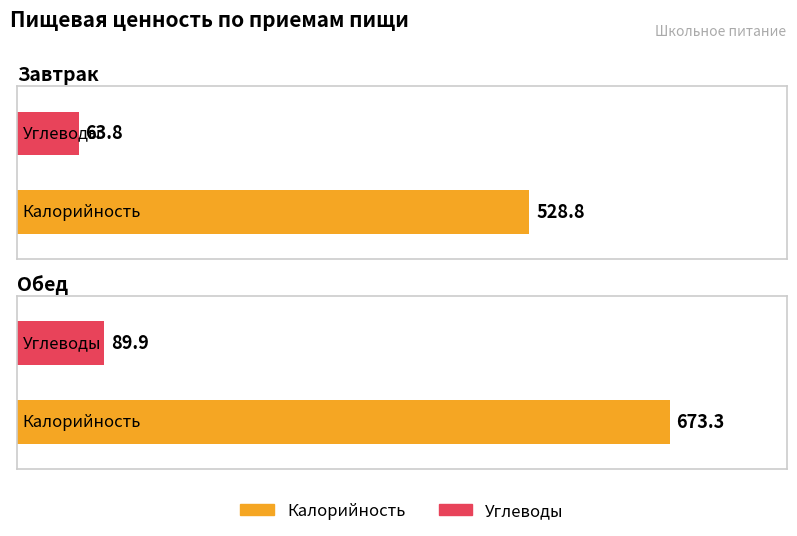

What is the label of the 1st bar from the left?

Завтрак